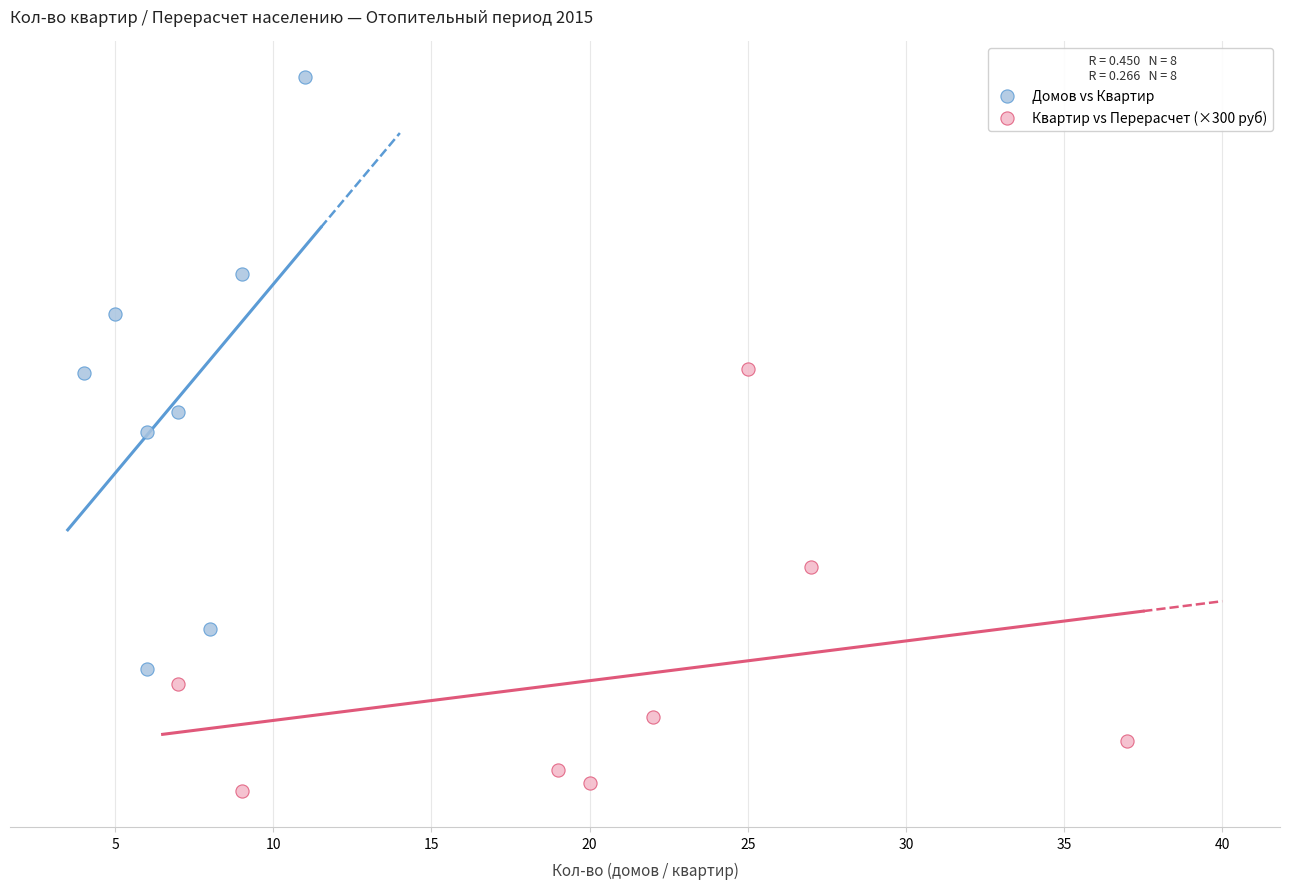

What are all the series names shown in the legend?

Домов vs Квартир, Квартир vs Перерасчет (×300 руб)